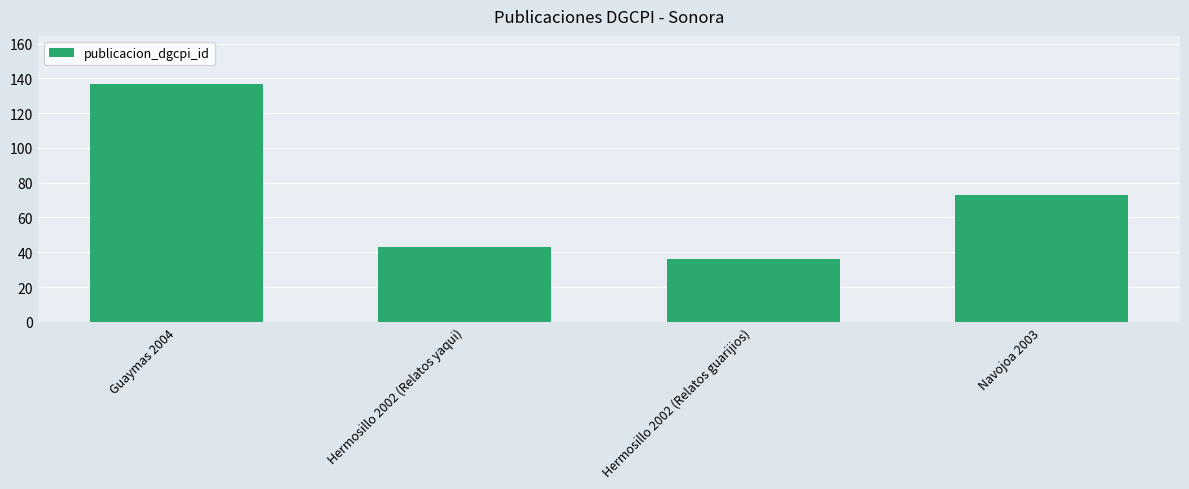

Reading right to left, transcribe all the data shown in this chart.

Navojoa 2003=73	Hermosillo 2002 (Relatos guarijios)=36	Hermosillo 2002 (Relatos yaqui)=43	Guaymas 2004=137